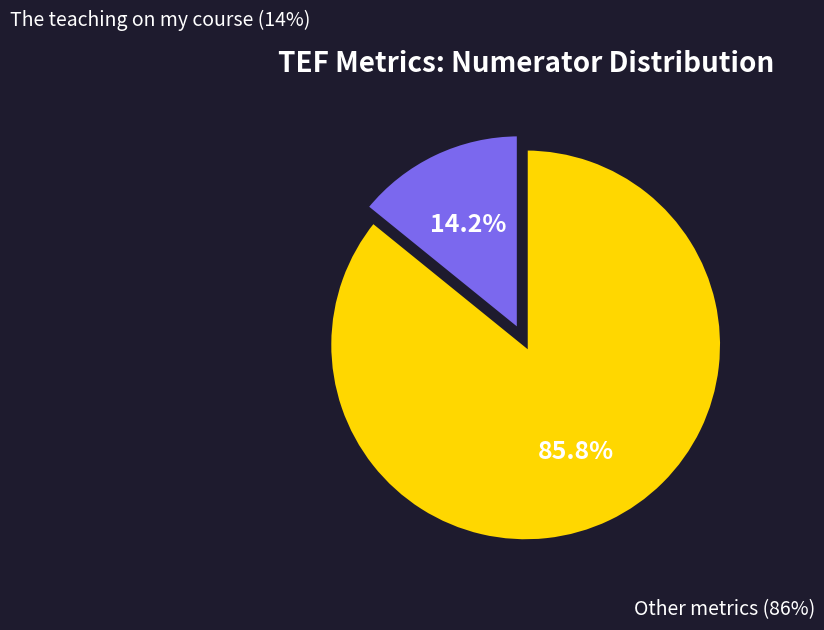

Does any single category account for the majority?

Yes